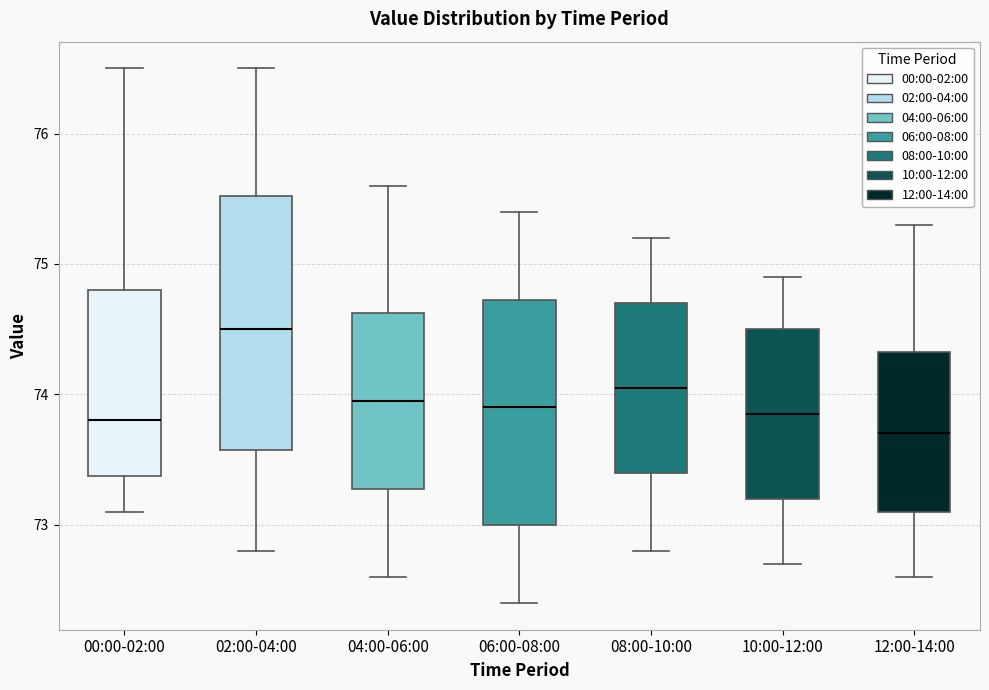

Which box's median line is the highest?

02:00-04:00